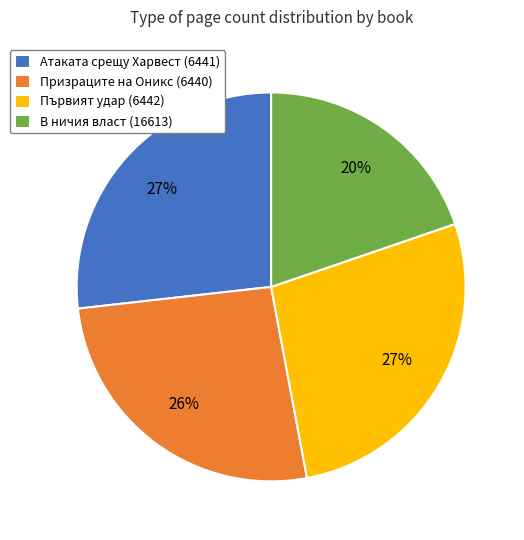

To the nearest percent, what is the combined percentage of Първият удар (6442) and В ничия власт (16613)?

47%